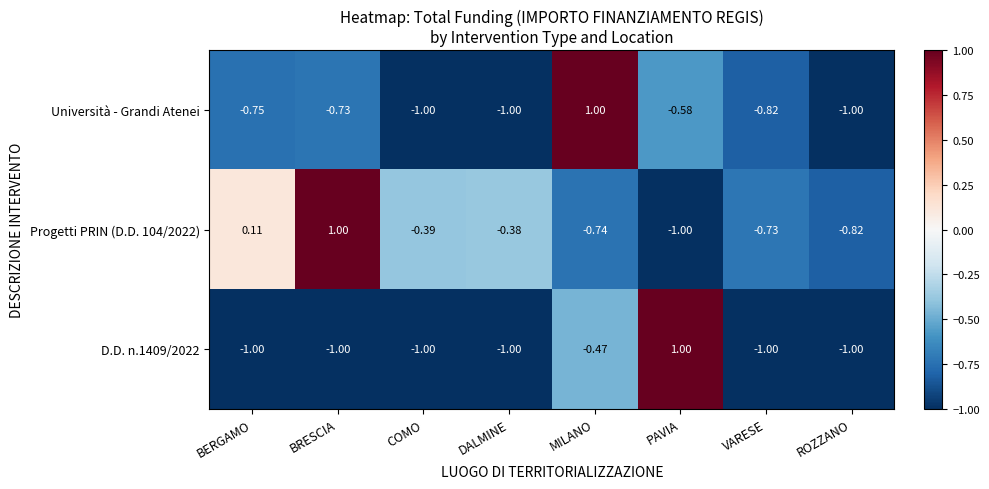

At how many categories does at least one series exceed 0?

4